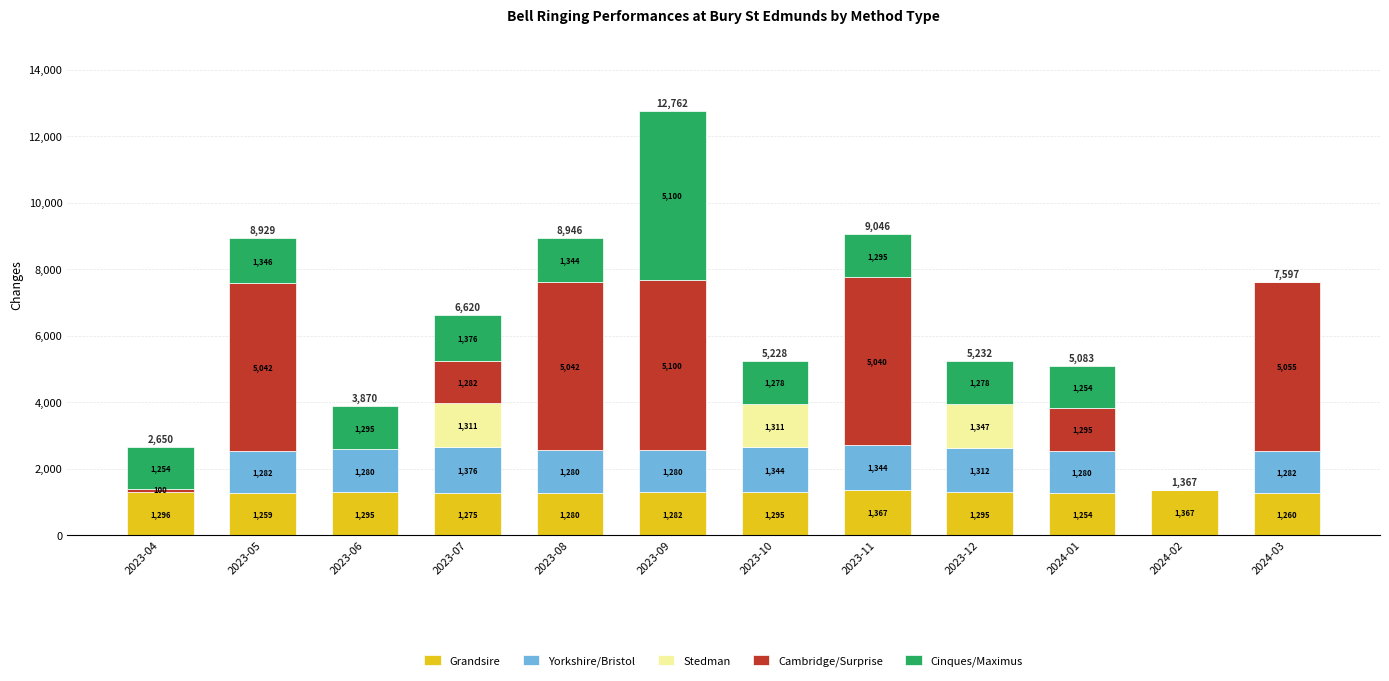

At which category is the sum across all series the highest?

2023-09